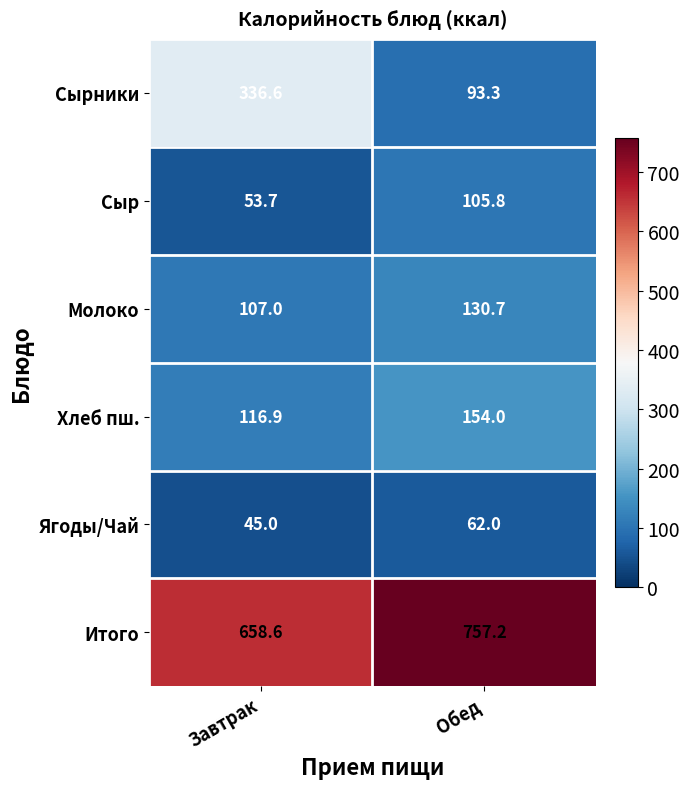

Reading right to left, what are all the values shown in this chart?

Сырники: Обед=93.3	Завтрак=336.6
Сыр: Обед=105.8	Завтрак=53.7
Молоко: Обед=130.7	Завтрак=107.0
Хлеб пш.: Обед=154.0	Завтрак=116.9
Ягоды/Чай: Обед=62.0	Завтрак=45.0
Итого: Обед=757.2	Завтрак=658.6